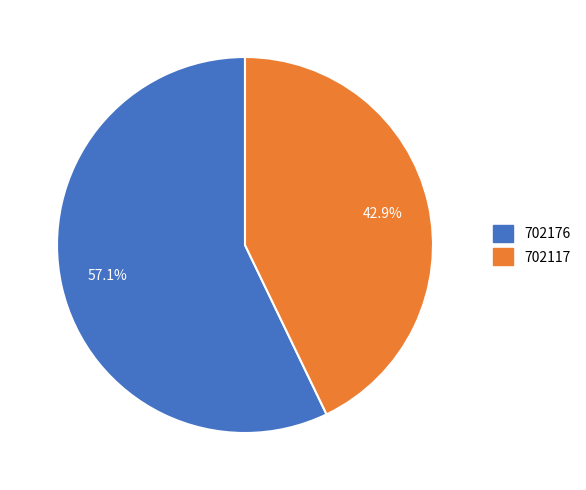

To the nearest percent, what percentage of the pie is 702176?

57%